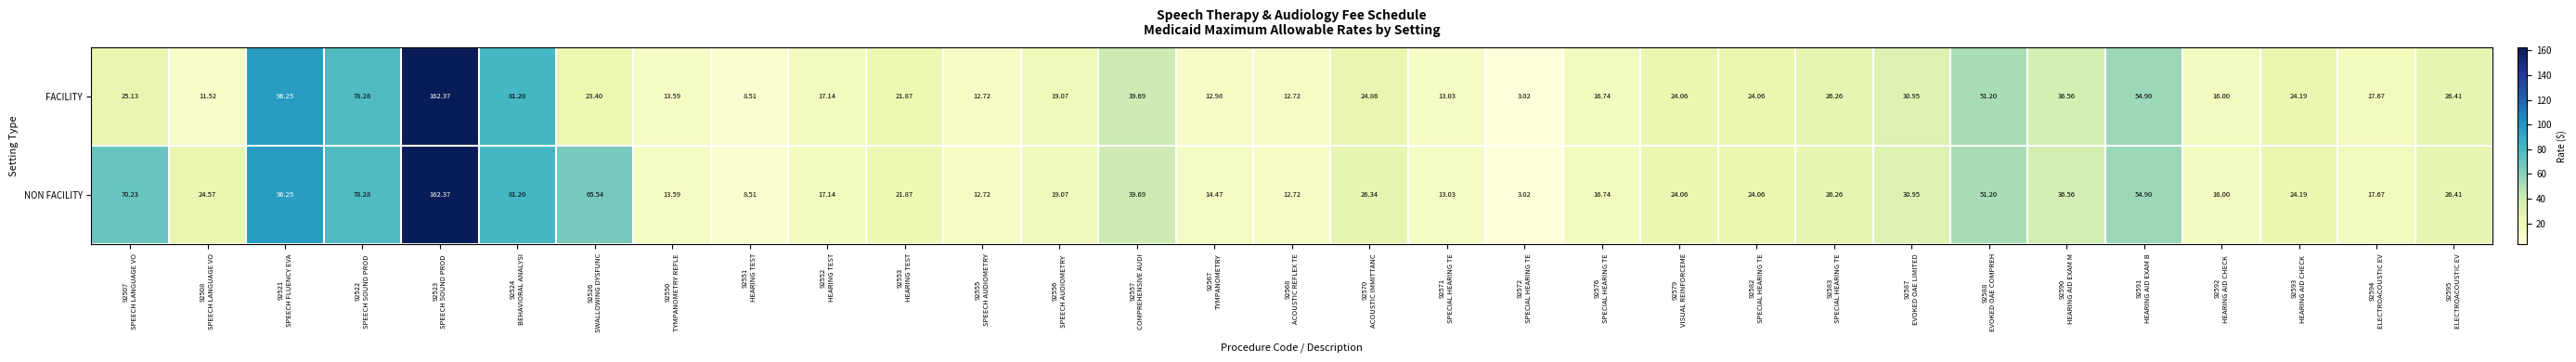

Rank the series by their average value, from lowest to highest.

FACILITY, NON FACILITY